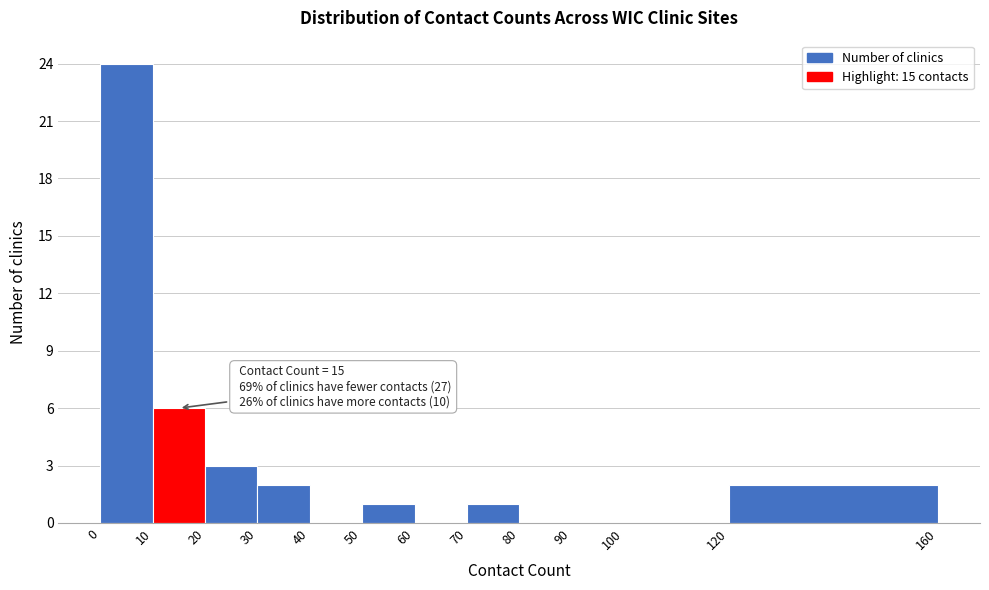

Which range on the x-axis has the tallest bar?

0 to 10